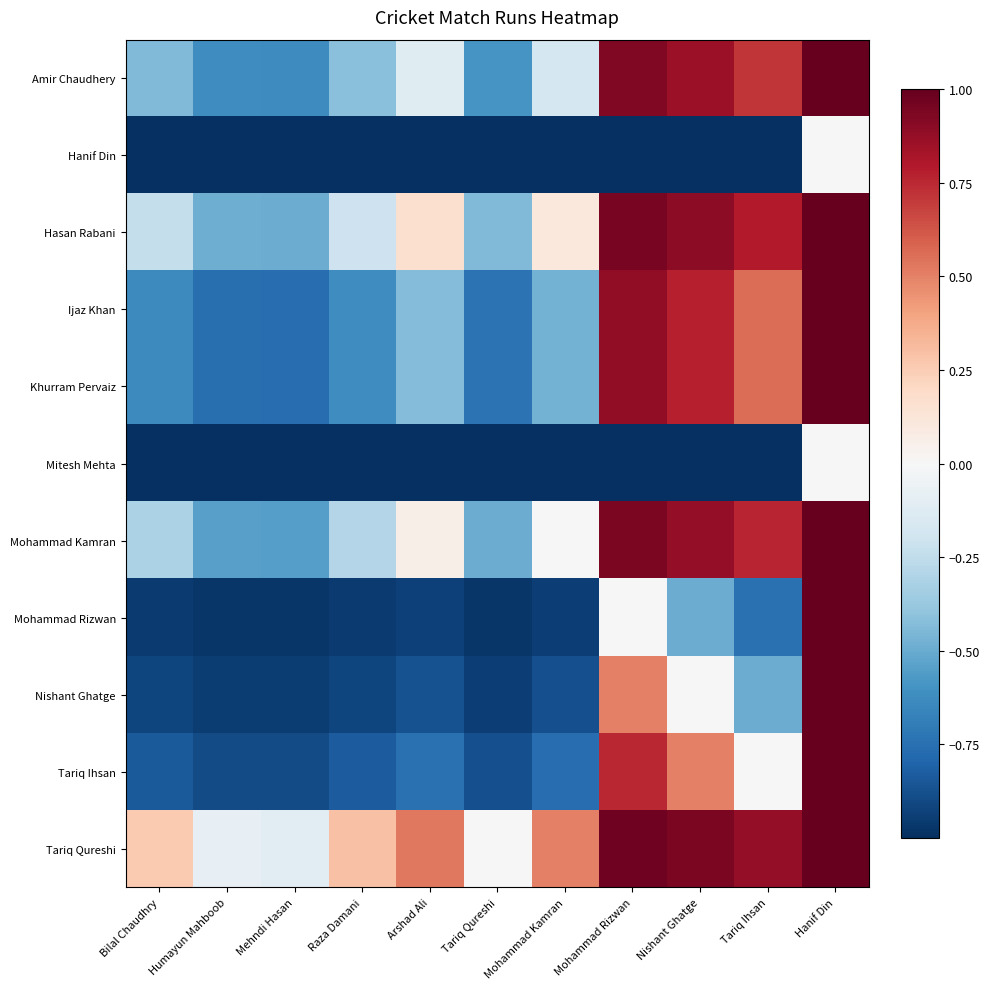

Which series has the largest range (max minus min)?

Mohammad Rizwan